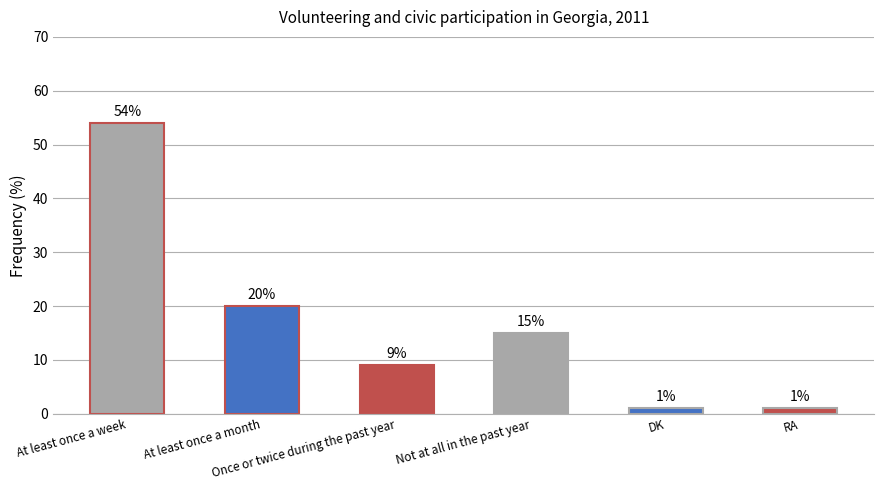

What is the difference between the maximum and minimum values?

53